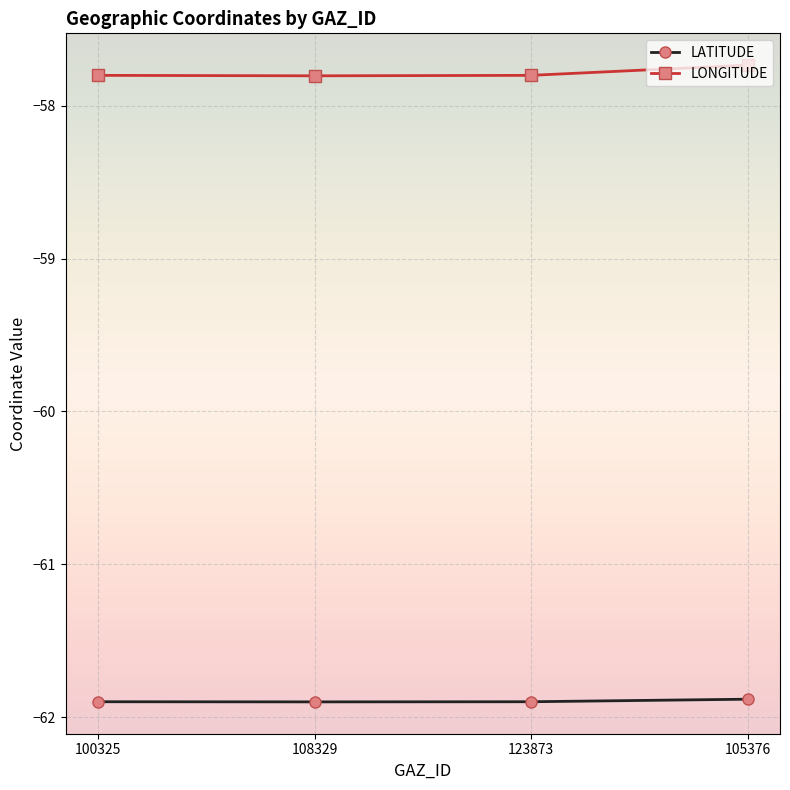

How many interior local valleys does the LATITUDE series have?

1